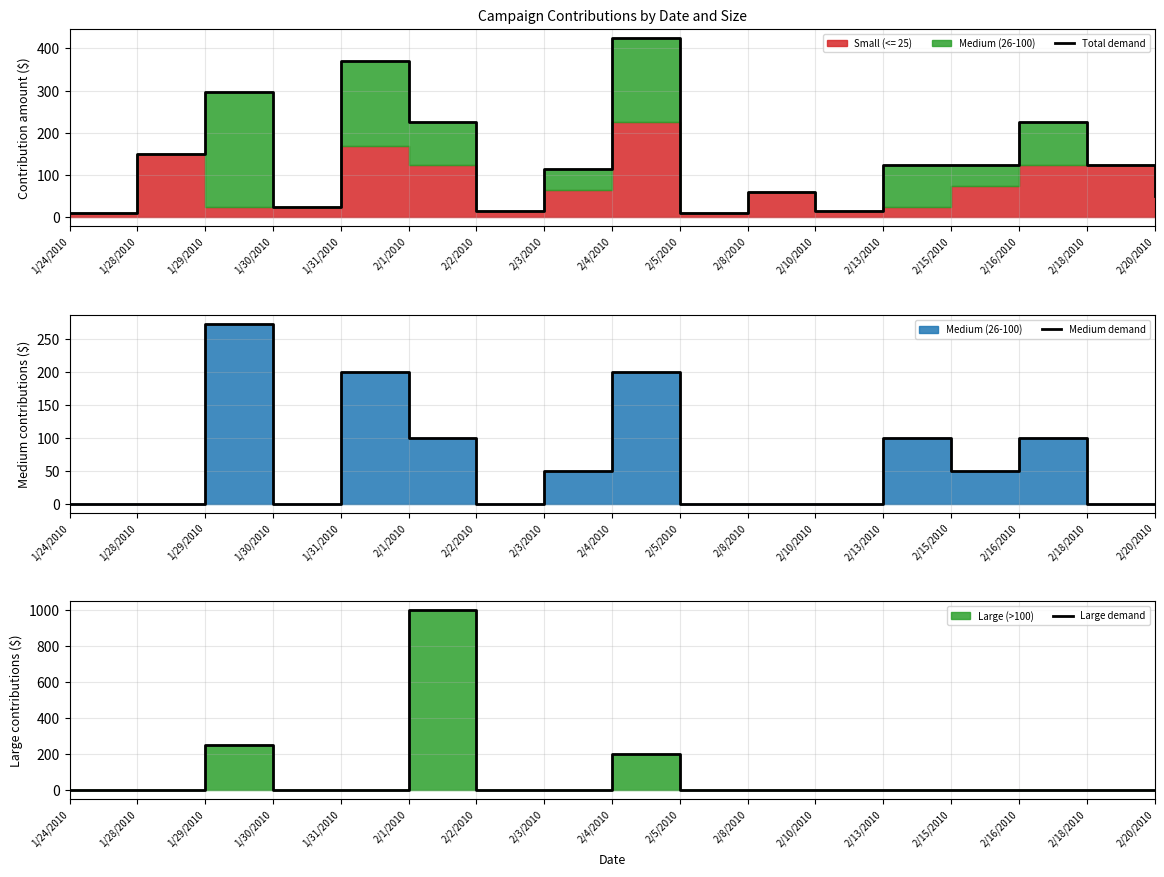

Which series has the largest range (max minus min)?

Large demand